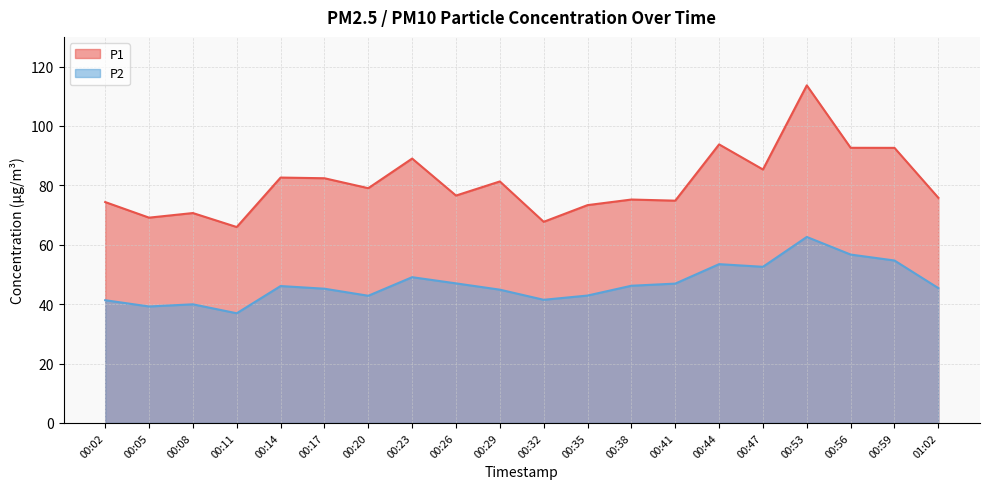

True or false: P1 and P2 cross at least once.

False